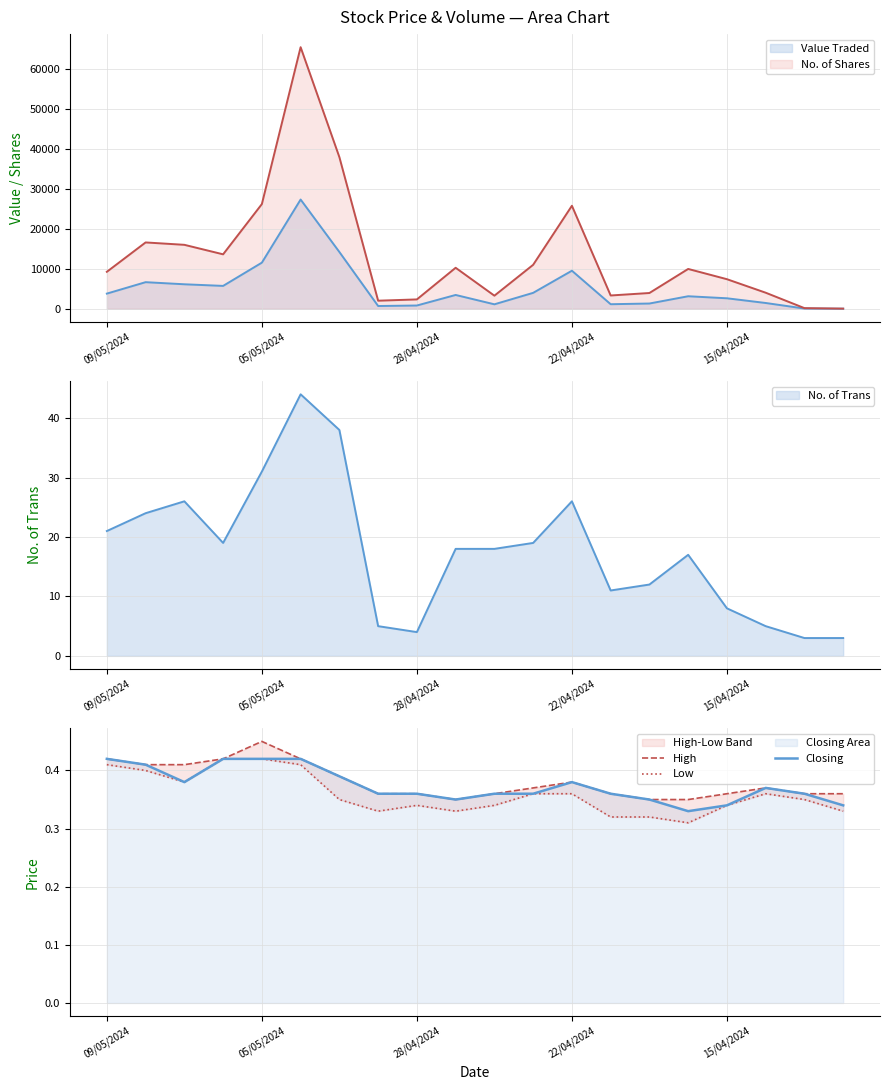

True or false: High and Low intersect in this chart.

False